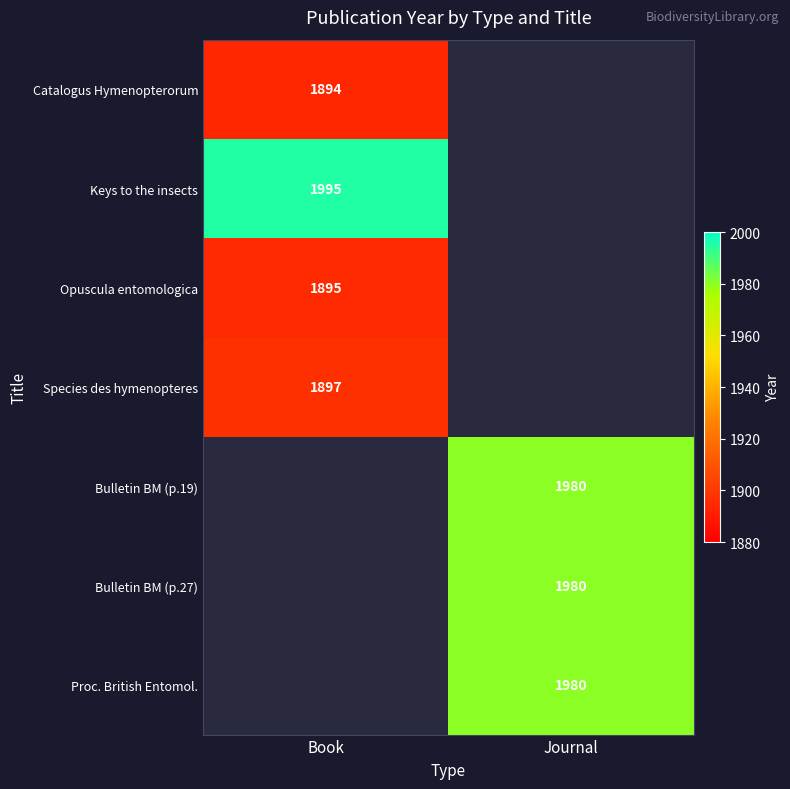

The Catalogus Hymenopterorum series shows 1894 at Book. True or false?

True